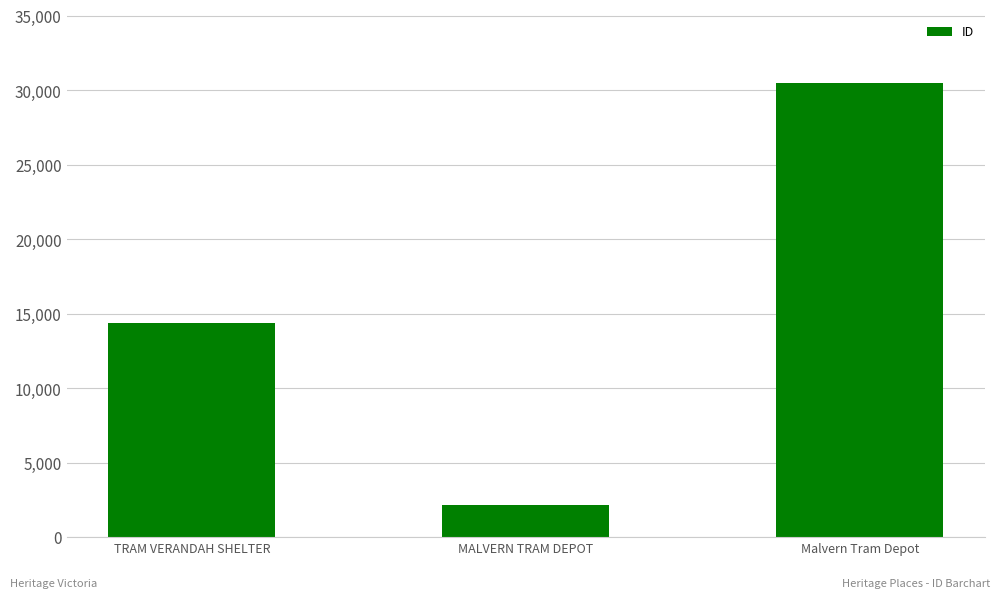

Rank the categories by value from highest to lowest.

Malvern Tram Depot, TRAM VERANDAH SHELTER, MALVERN TRAM DEPOT